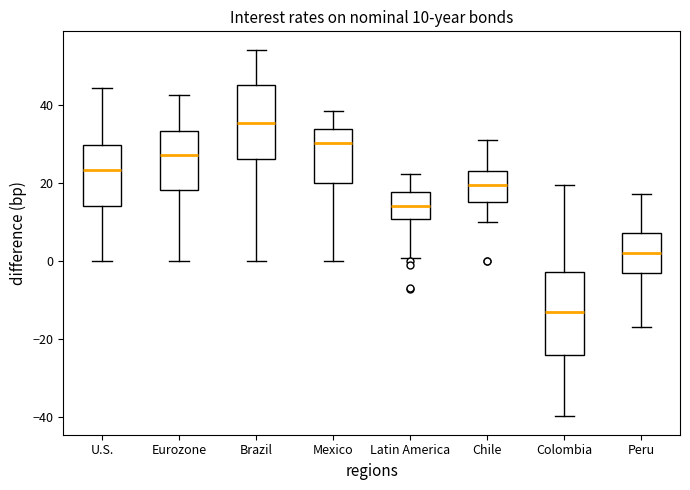

Which box's median line is the lowest?

Colombia